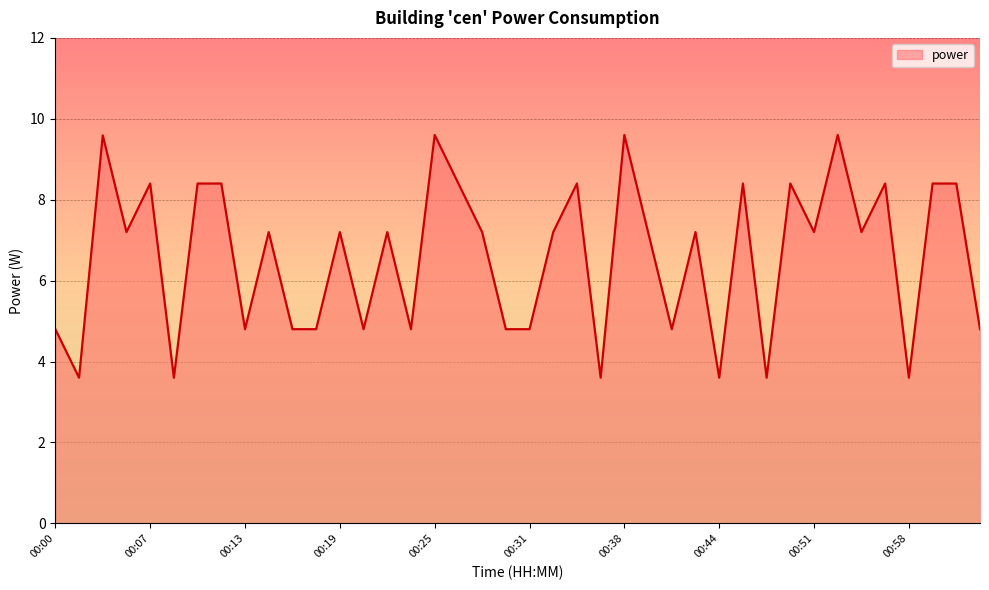

What is the difference between the maximum and minimum values?

6.0